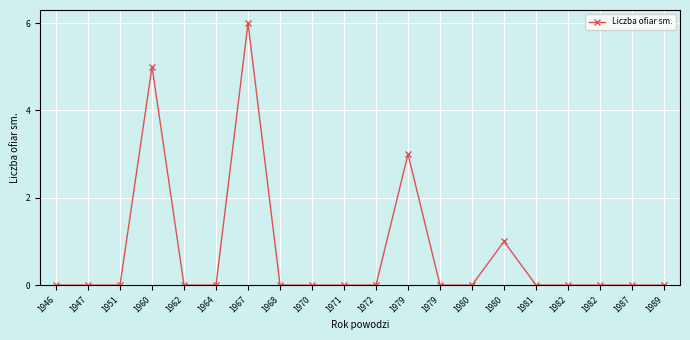

Rank the categories by value from lowest to highest.

1946, 1947, 1951, 1962, 1964, 1968, 1970, 1971, 1972, 1979, 1980, 1981, 1982, 1982, 1987, 1989, 1980, 1979, 1960, 1967